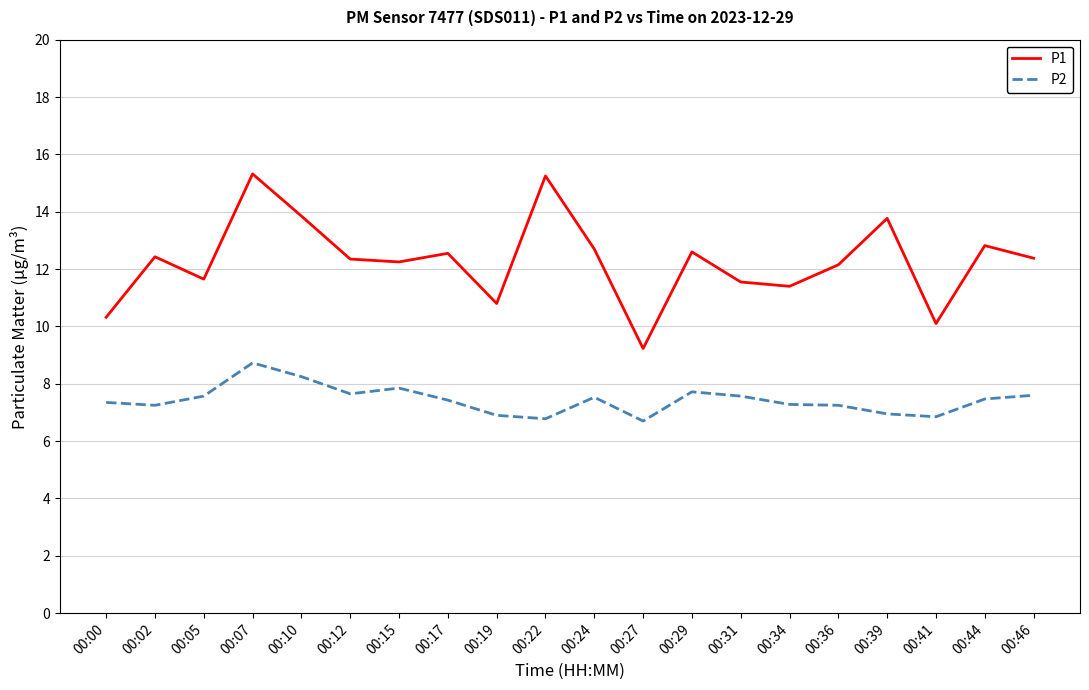

True or false: P1 and P2 cross at least once.

False